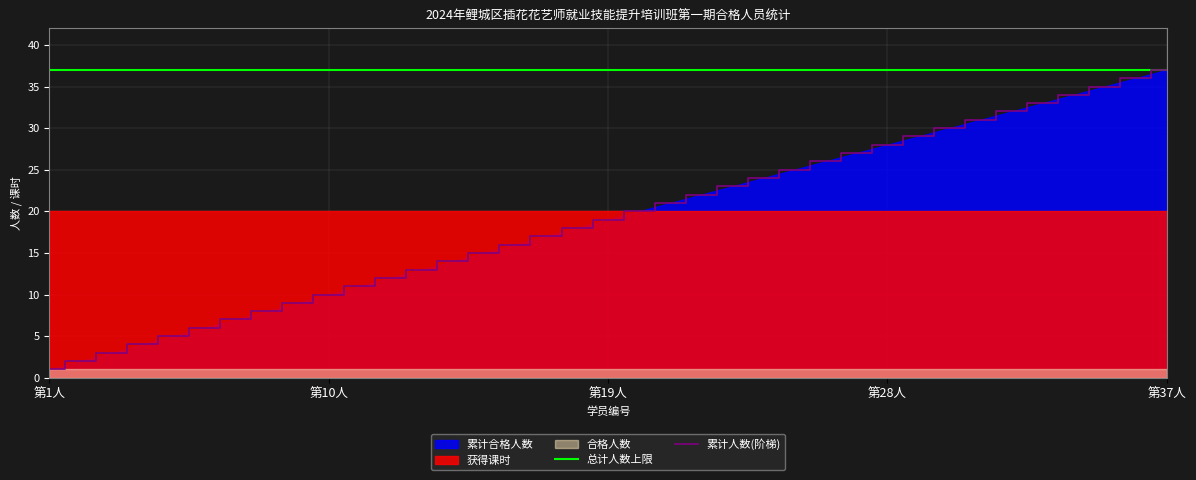

Which category has the highest value in the 总计人数上限 series?

第1人